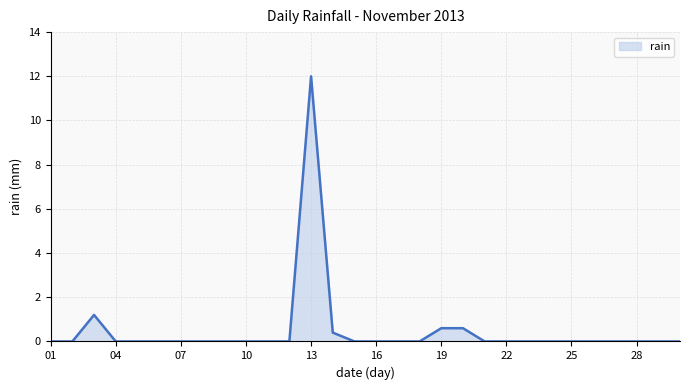

What is the difference between the second highest and minimum values?

1.2